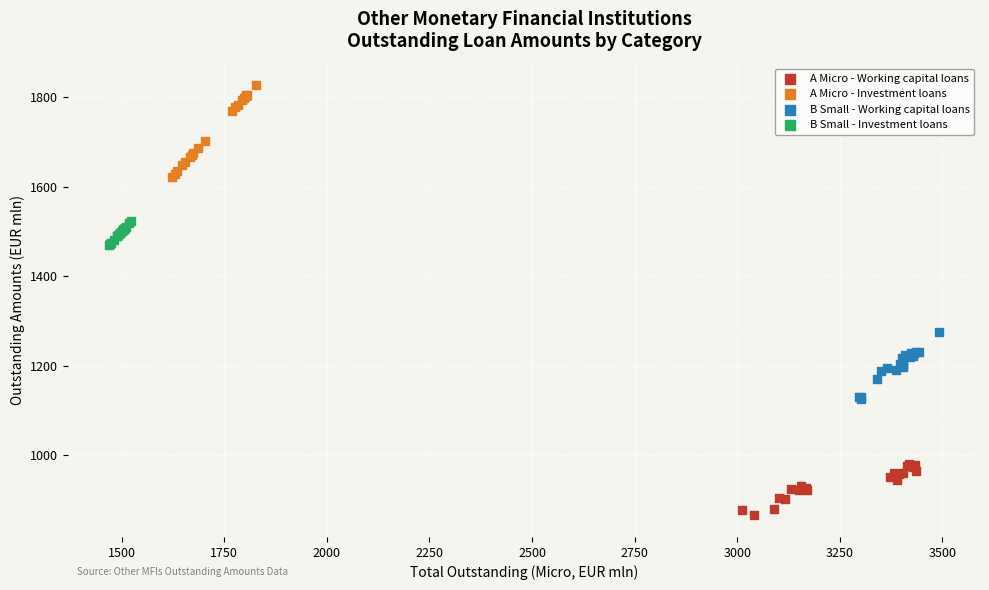

Which series contains the lowest Y value?

A Micro - Working capital loans